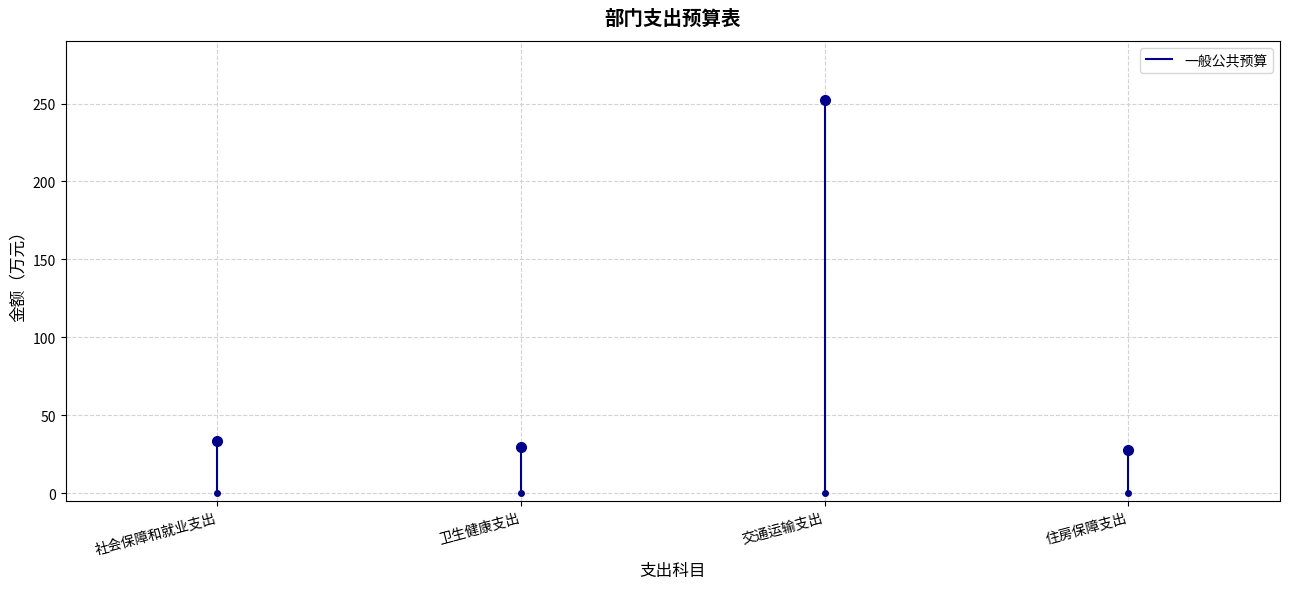

What is the difference between the maximum and minimum values in the 合计 series?

224.7